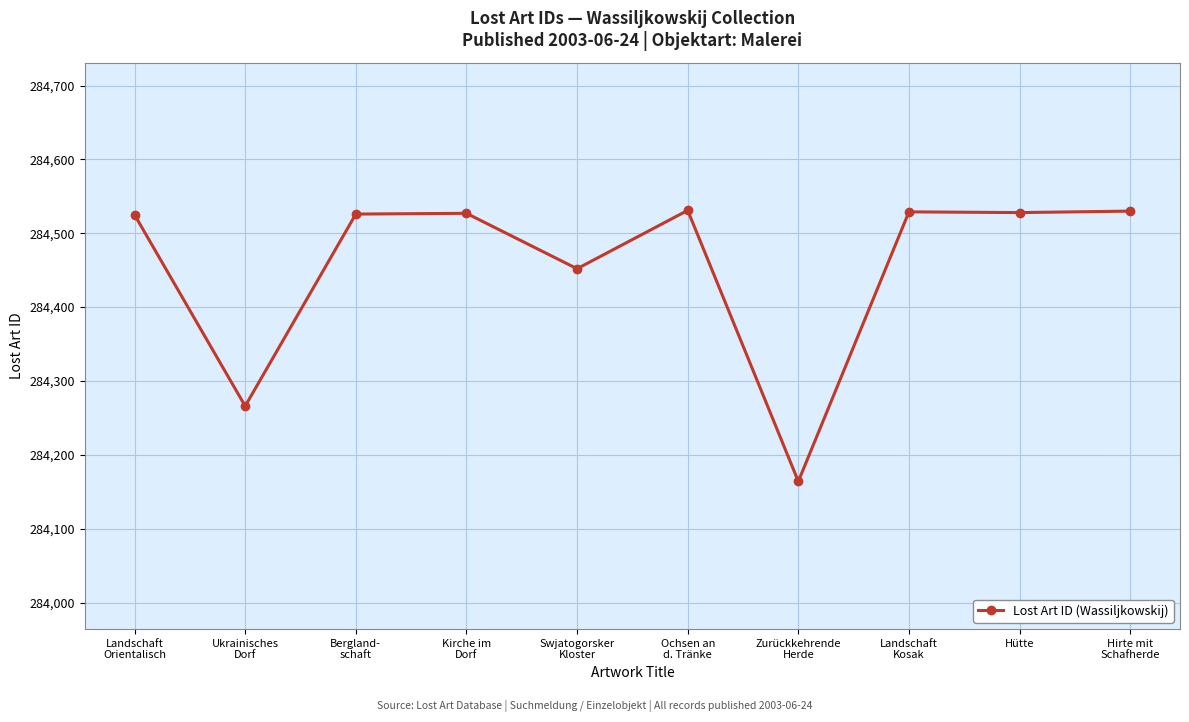

What is the value of the 3rd point from the left?

284526